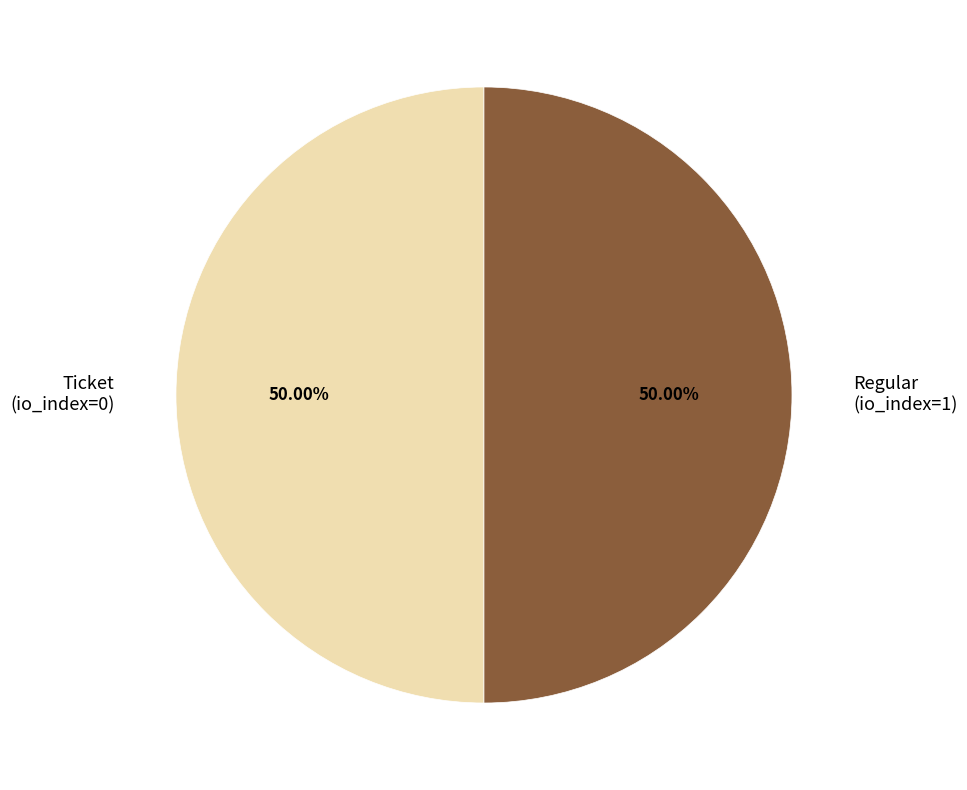

Is the sum of Regular (io_index=1) and Ticket (io_index=0) greater than half?

Yes